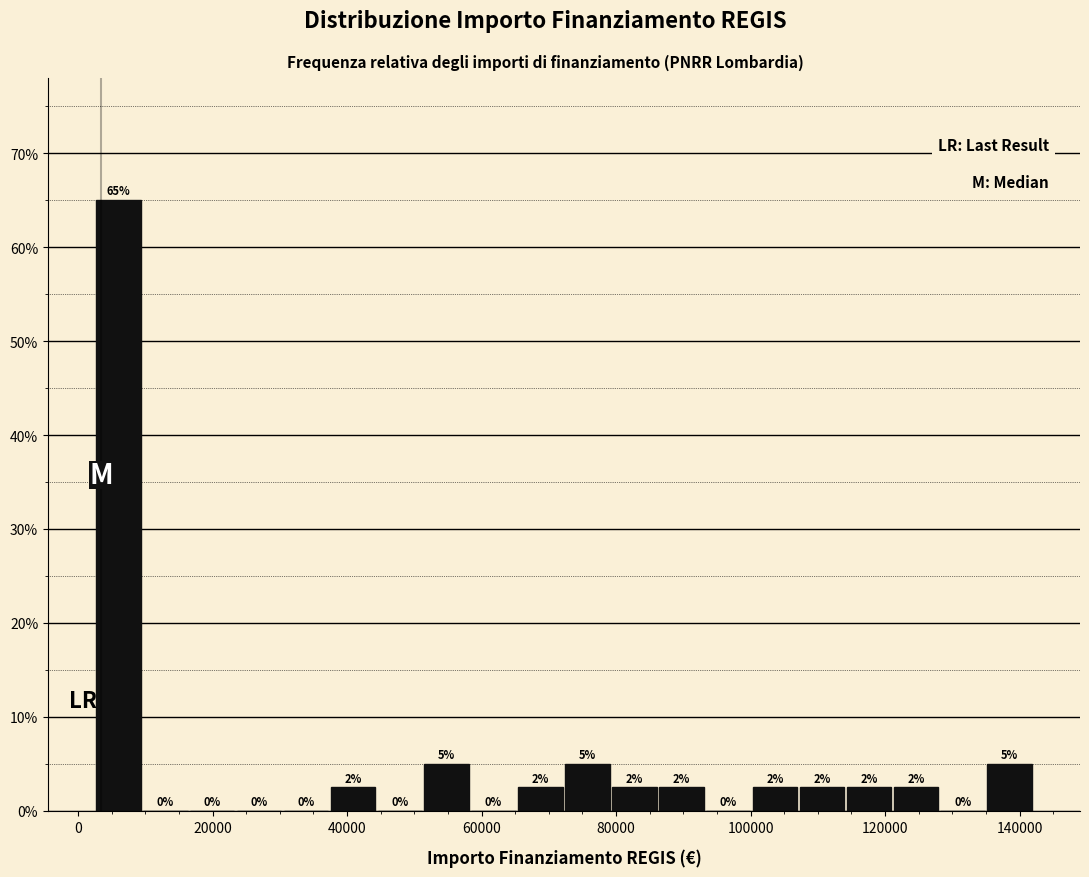

Around what value on the x-axis is the tallest bar? Give the approximate position of its centre, as read against the axis.

6000